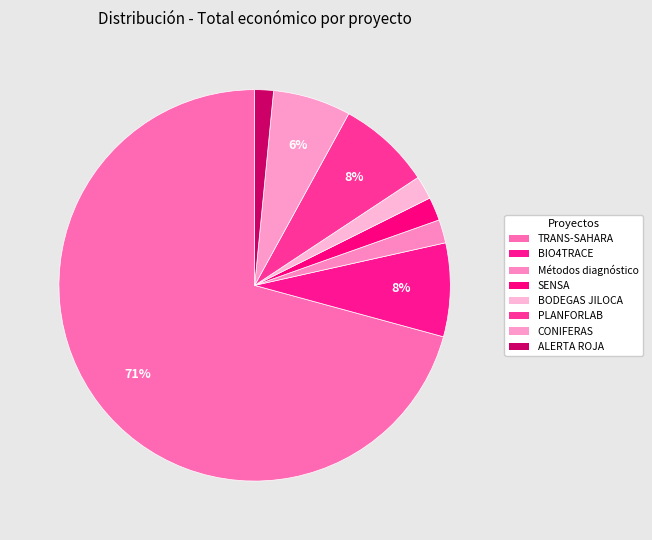

What is the largest slice in the pie chart?

TRANS-SAHARA